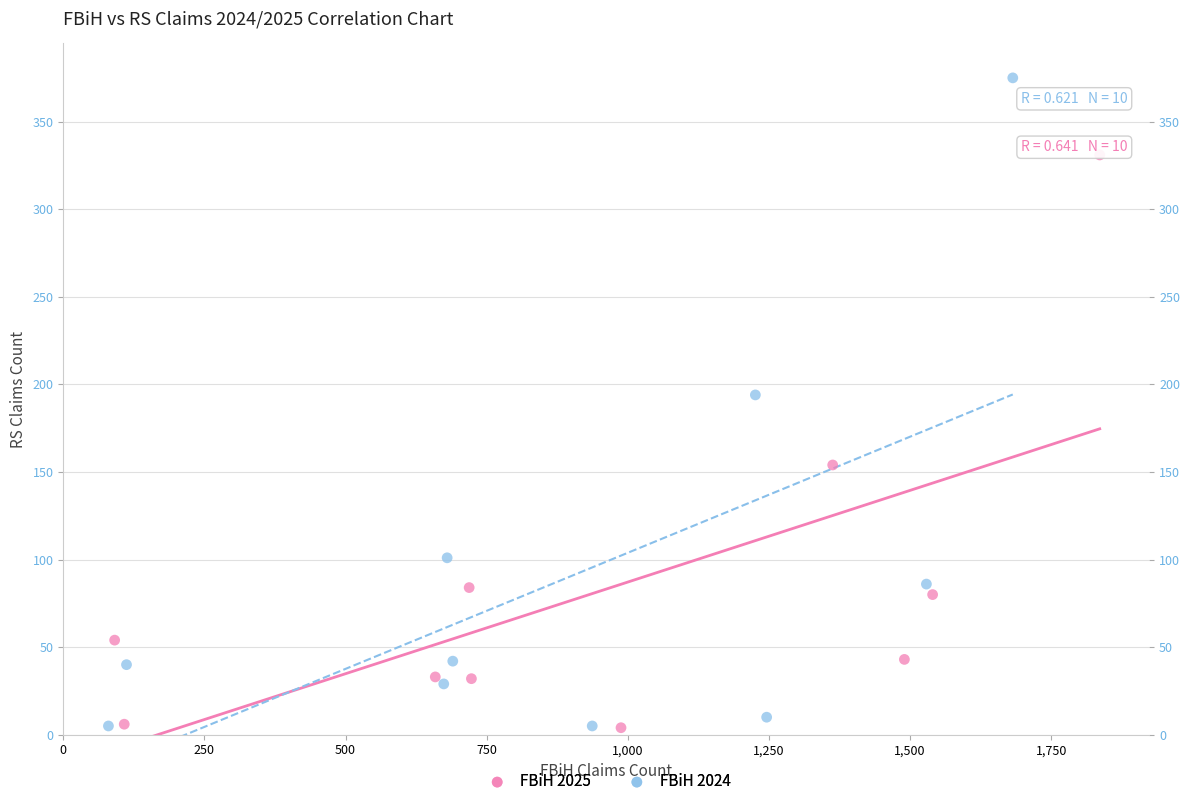

What are all the series names shown in the legend?

FBiH 2025, FBiH 2024